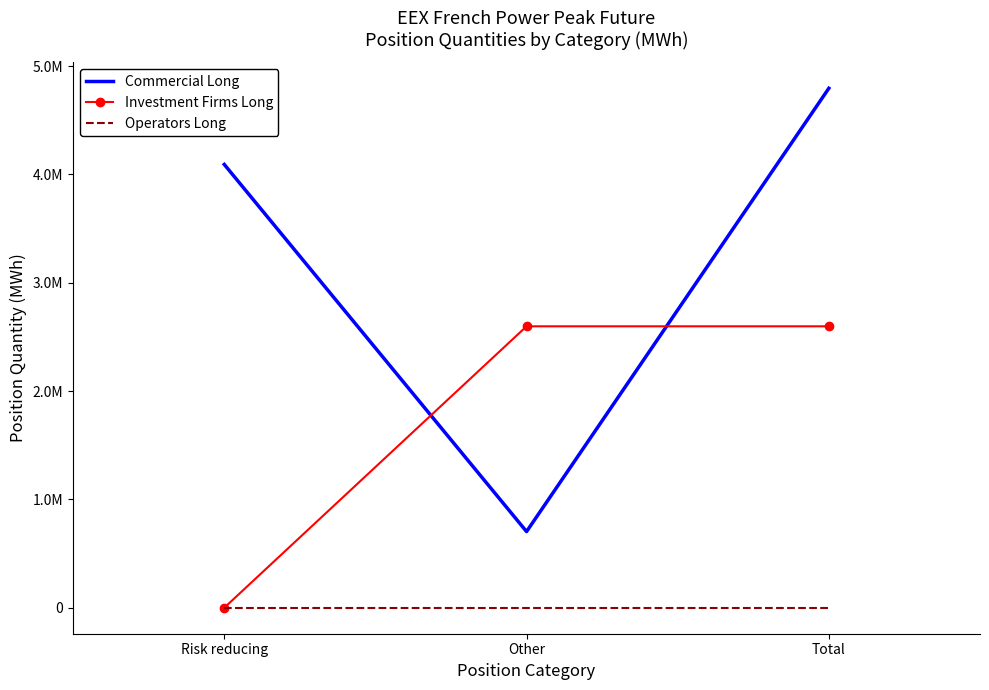

What are all the series names shown in the legend?

Commercial Long, Investment Firms Long, Operators Long